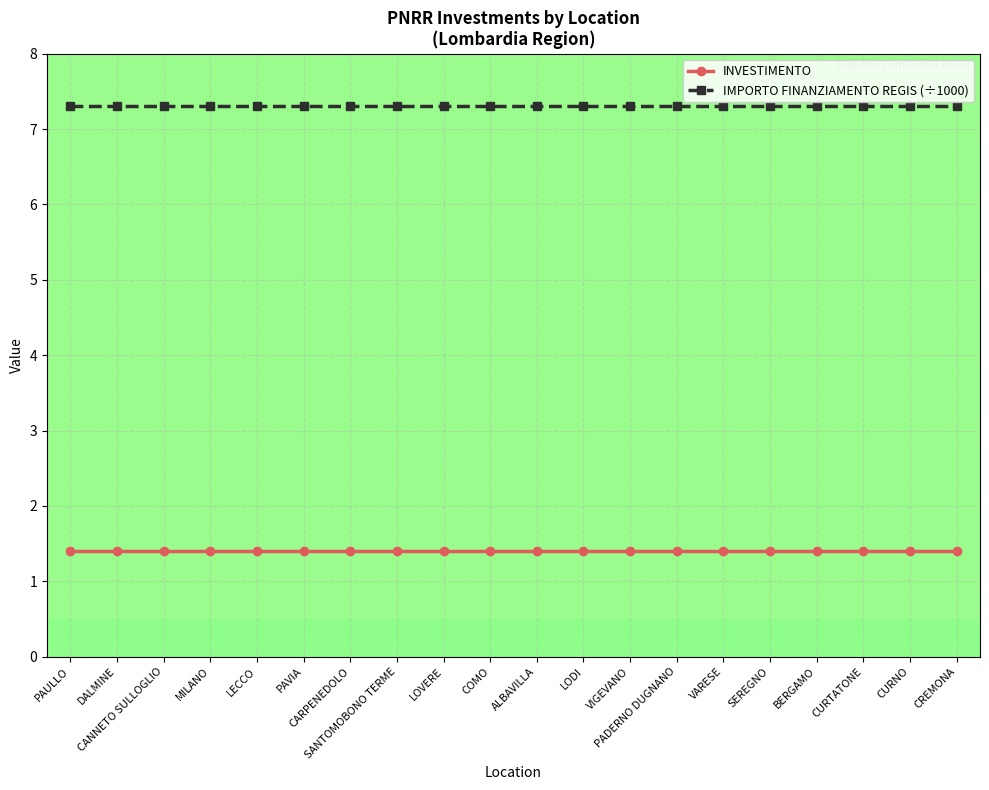

What is the maximum value shown in the chart?

7.3